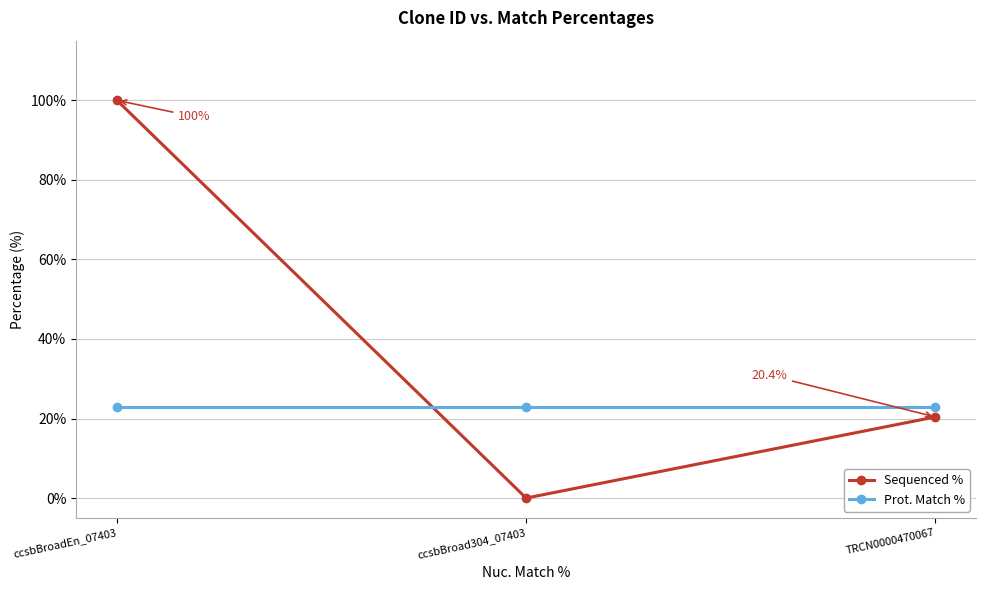

Rank the series at TRCN0000470067 from highest to lowest value.

Prot. Match %, Sequenced %